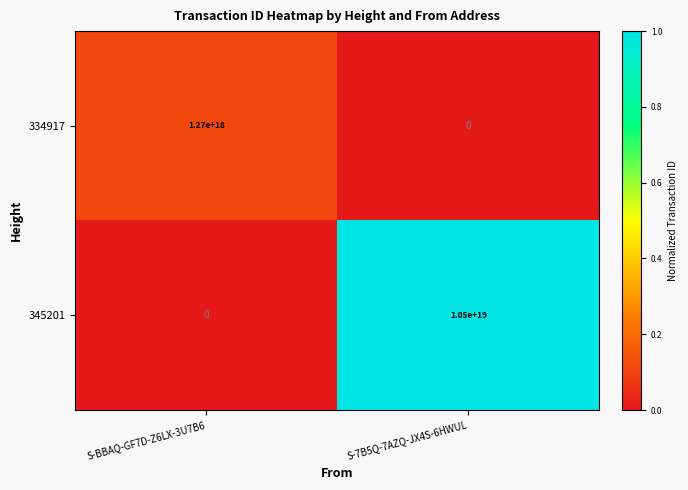

Which label corresponds to the largest value in the chart?

S-7B5Q-7AZQ-JX4S-6HWUL